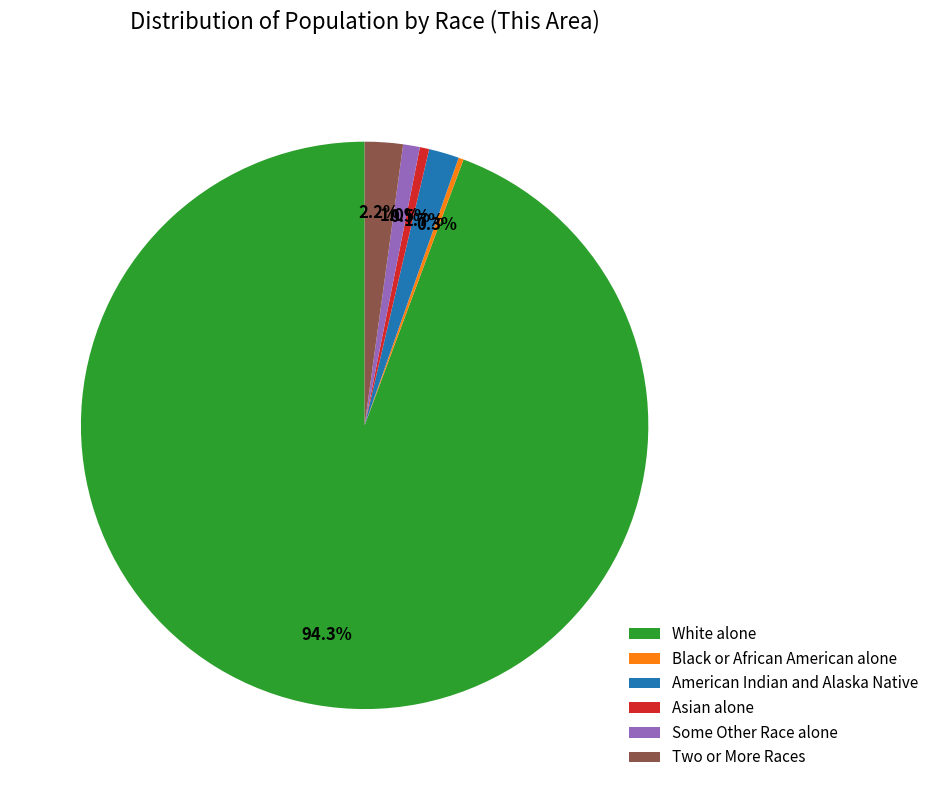

Combined, do American Indian and Alaska Native and White alone account for over 50%?

Yes